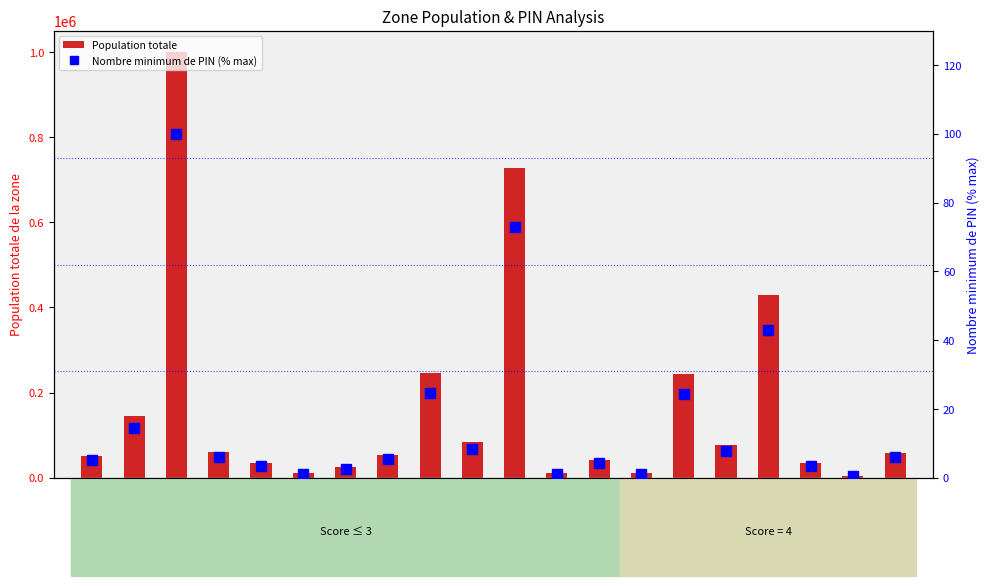

At Zone 17, list the series in order from smallest to largest.

Nombre minimum de PIN (% max), Population totale